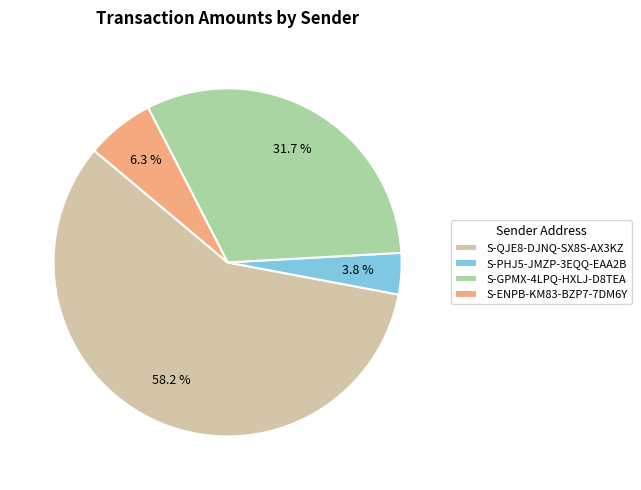

Approximately how many times larger is the value at S-PHJ5-JMZP-3EQQ-EAA2B compared to S-QJE8-DJNQ-SX8S-AX3KZ?

0.1